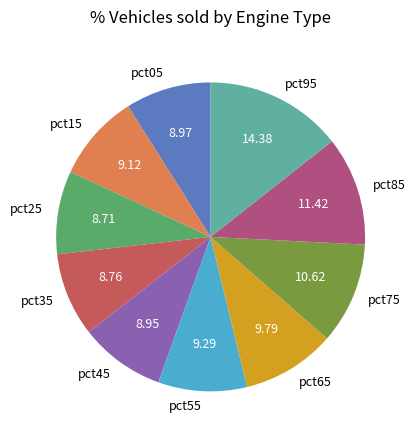

Combined, do pct55 and pct35 account for over 50%?

No